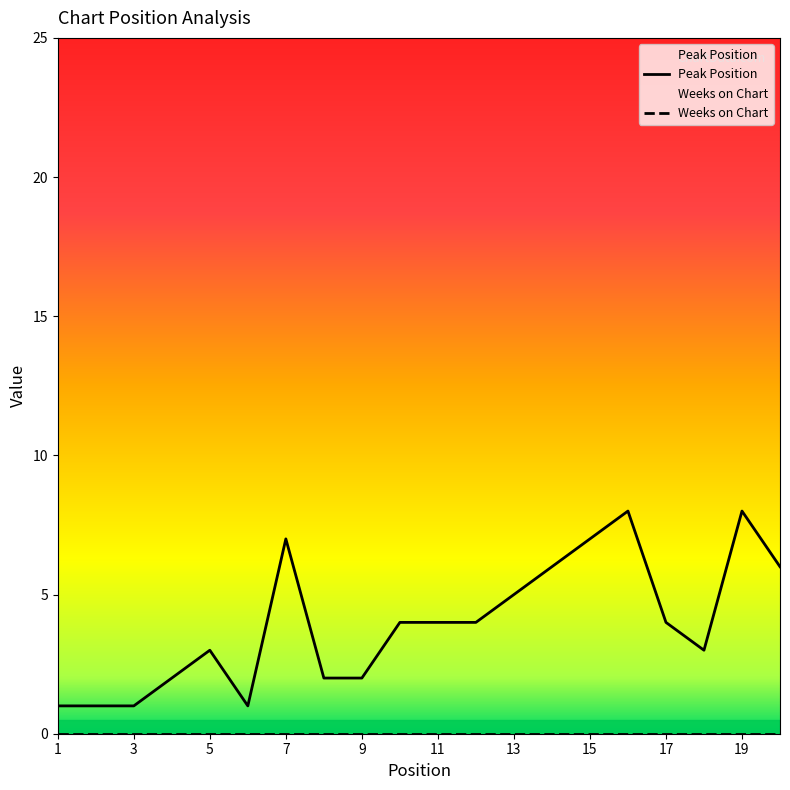

How many Peak Position values are between 2 and 6?

12